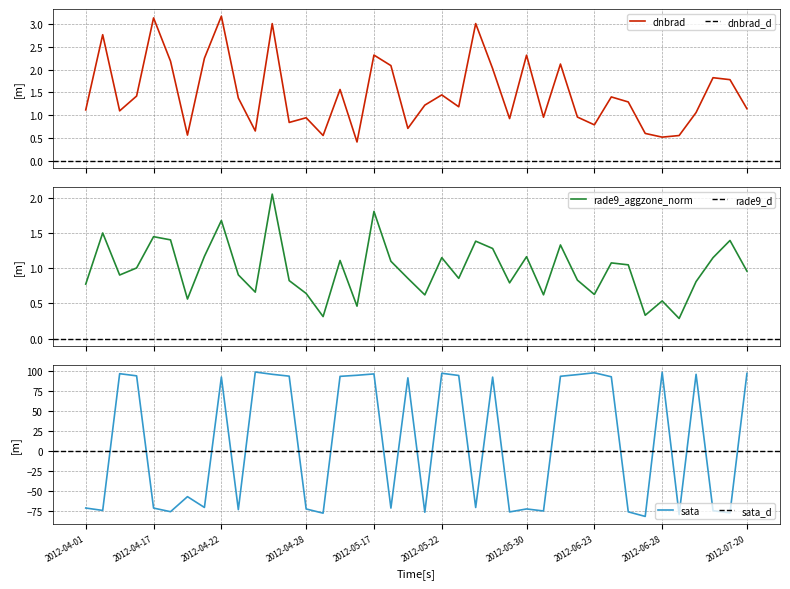

True or false: sata has more than 1 interior local peaks.

True